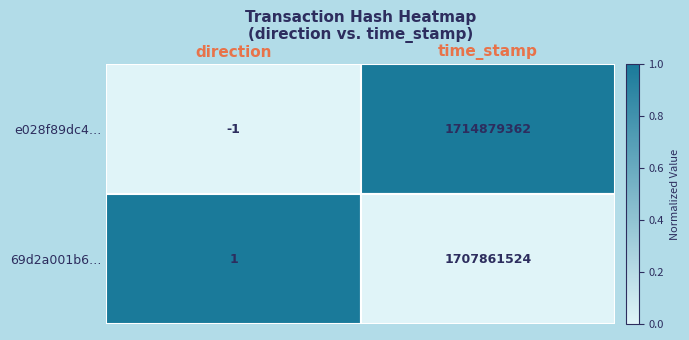

Which series has the largest total across all categories?

e028f89dc4…